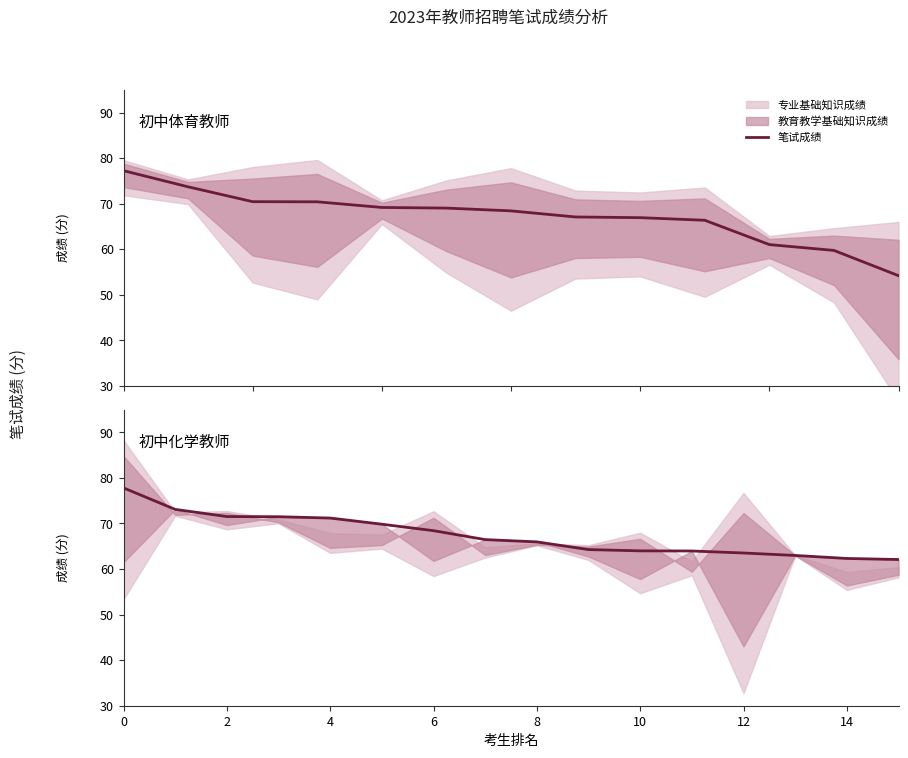

True or false: there are more than 1 points higher than both neighbors.

False